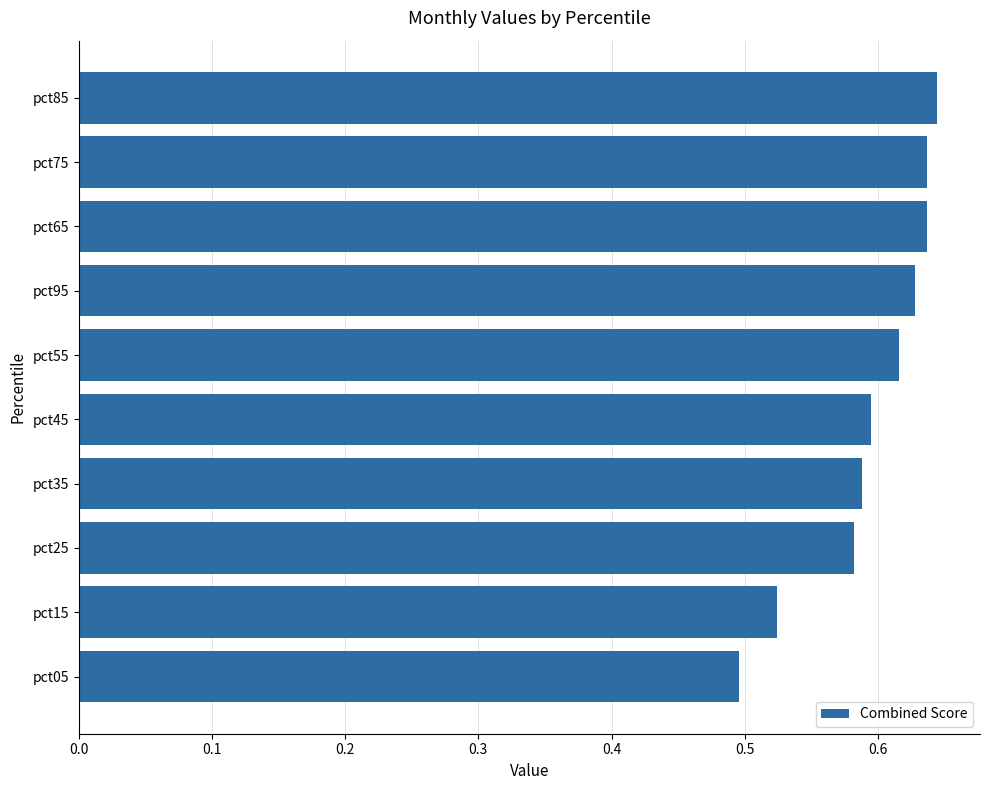

Is it true that the value at pct45 is 0.9?

False